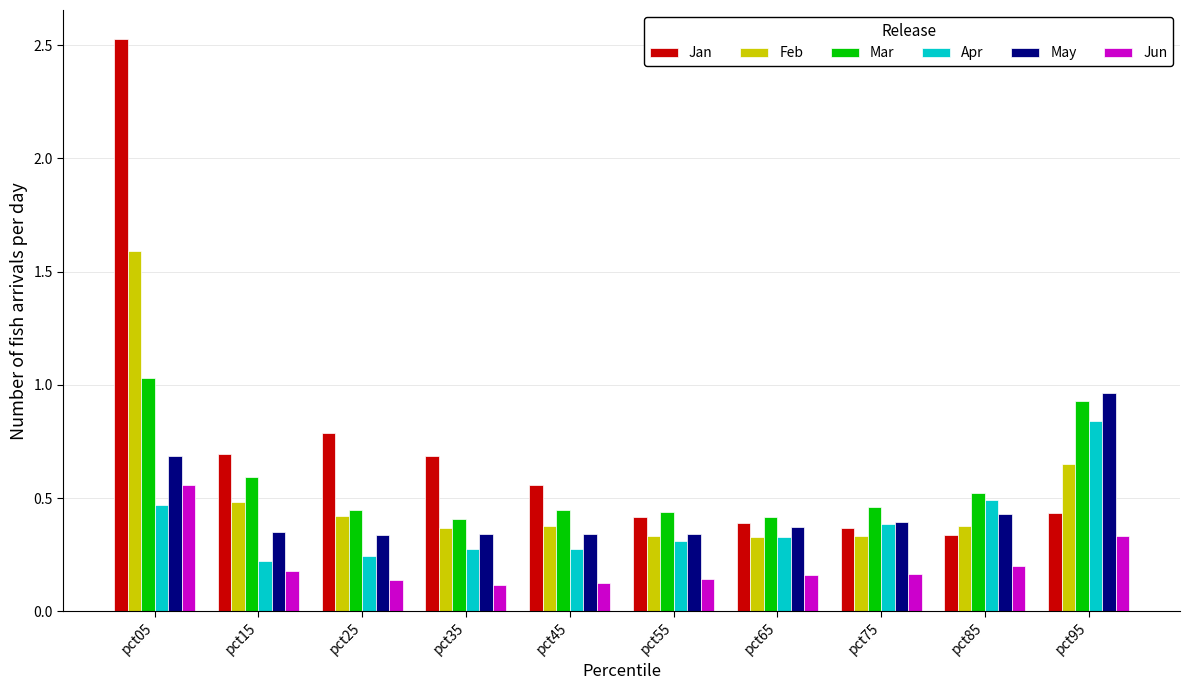

Rank the series by their maximum value, from highest to lowest.

Jan, Feb, Mar, May, Apr, Jun